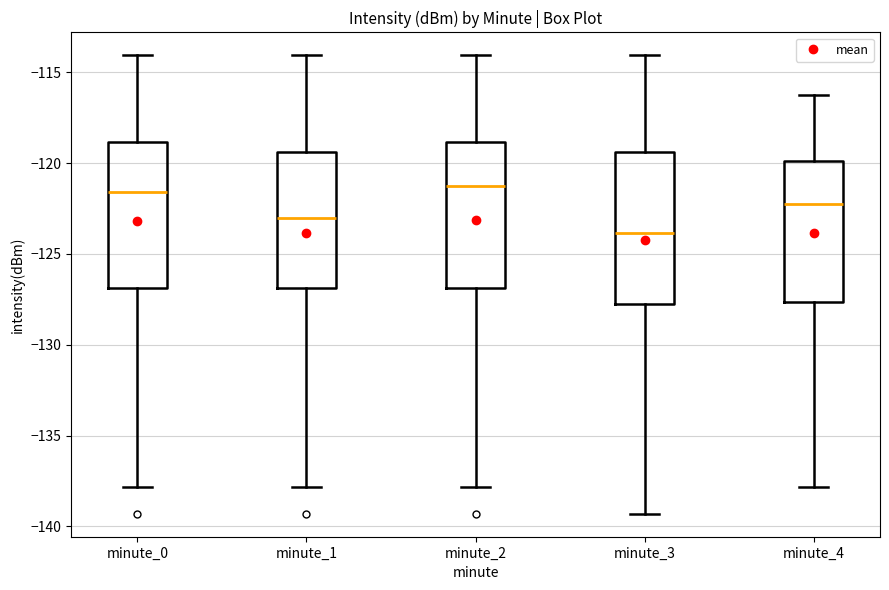

Reading left to right, read every box against the y-axis: the position of its median line, the range the box covers, and the ends of its whiskers. The values are not printed on the chart, so give them approximately, as read against the axis.

minute_0: median -121.5, box -127.0 to -119.0, whiskers -138.0 to -114.0
minute_1: median -123.0, box -127.0 to -119.5, whiskers -138.0 to -114.0
minute_2: median -121.5, box -127.0 to -119.0, whiskers -138.0 to -114.0
minute_3: median -124.0, box -127.5 to -119.5, whiskers -139.5 to -114.0
minute_4: median -122.5, box -127.5 to -120.0, whiskers -138.0 to -116.5